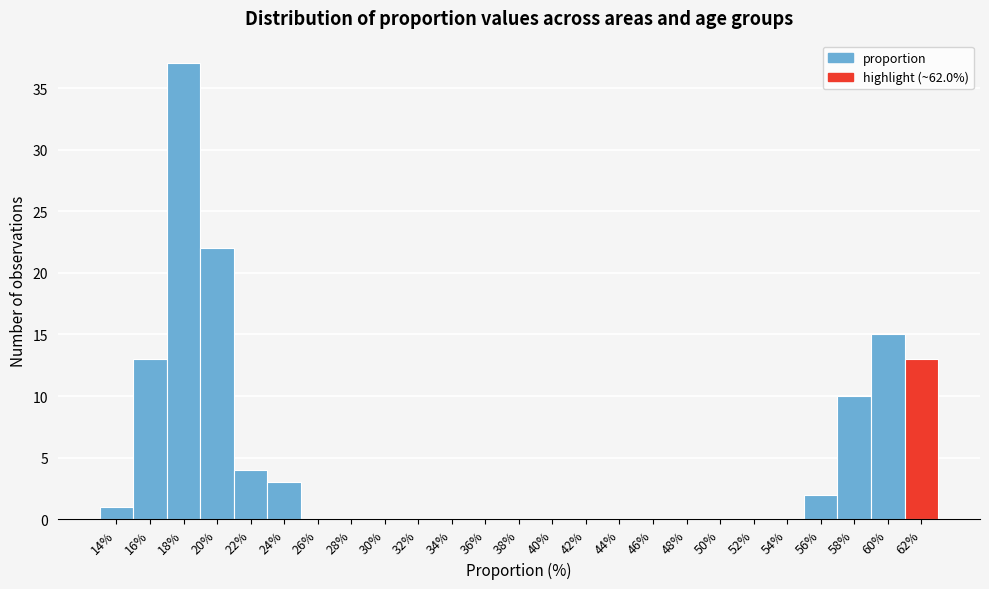

Reading left to right, what are all the values shown in this chart?

14%=1	16%=13	18%=37	20%=22	22%=4	24%=3	26%=0	28%=0	30%=0	32%=0	34%=0	36%=0	38%=0	40%=0	42%=0	44%=0	46%=0	48%=0	50%=0	52%=0	54%=0	56%=2	58%=10	60%=15	62%=13